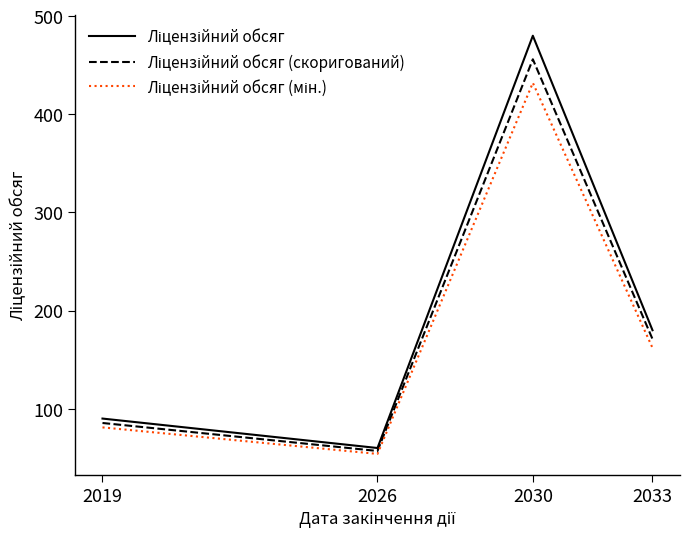

What is the smallest value displayed?

54.0